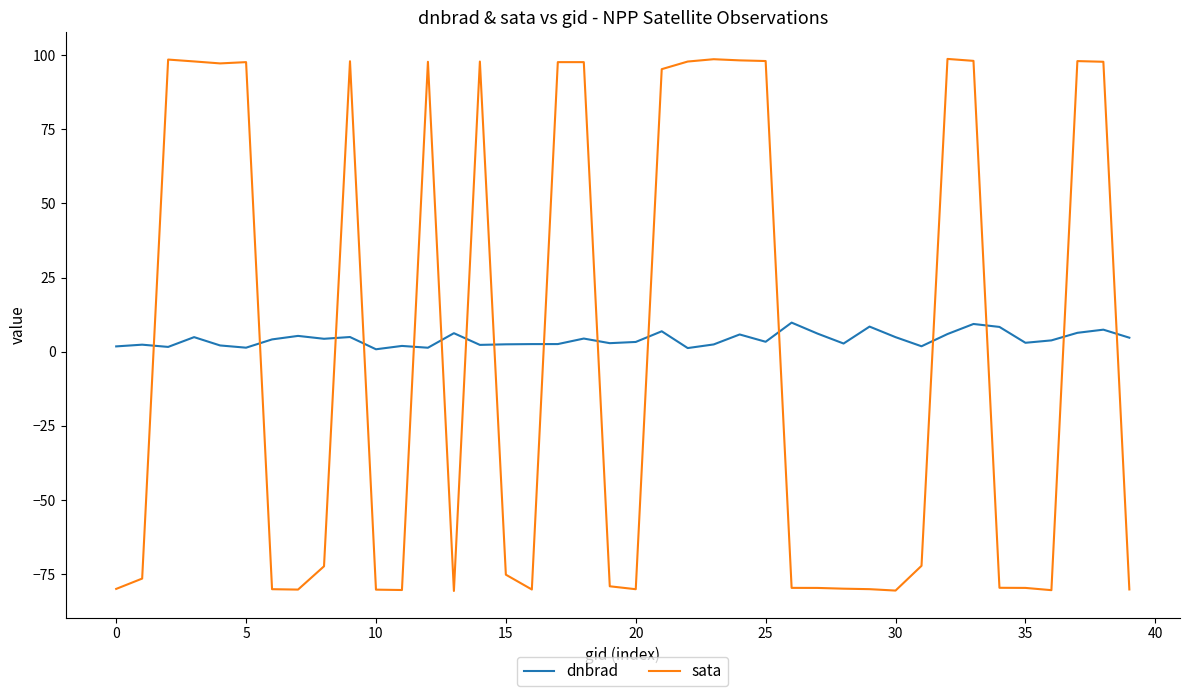

List the series in order of their peak value, highest first.

sata, dnbrad